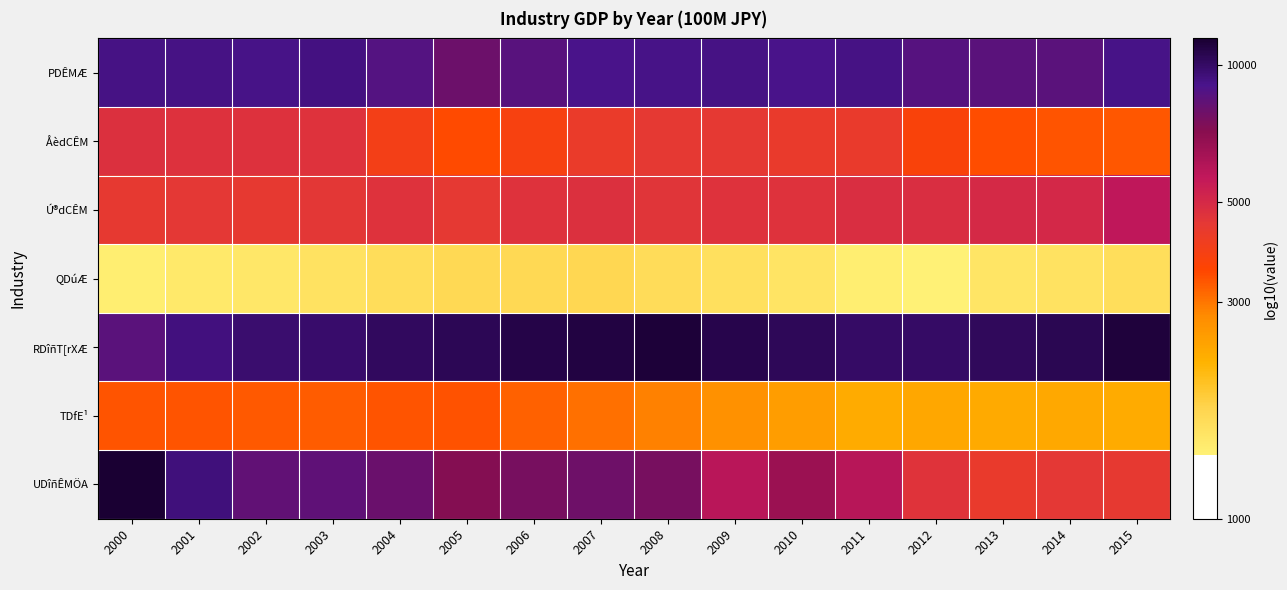

At 2001, list the series in order from largest to smallest.

UDîñÊMÖA, RDîñT[rXÆ, PDÊMÆ, ÅèdCÊM, Ú®dCÊM, TDfE¹, QDúÆ